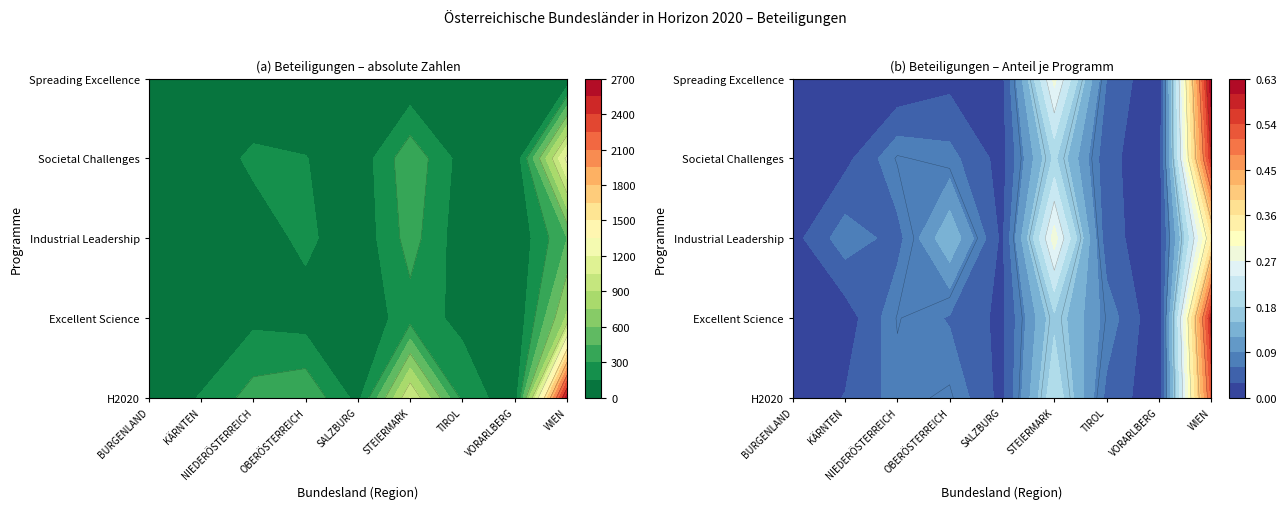

Is the value of OBERÖSTERREICH at Societal Challenges greater than the value of KÄRNTEN at Industrial Leadership?

Yes